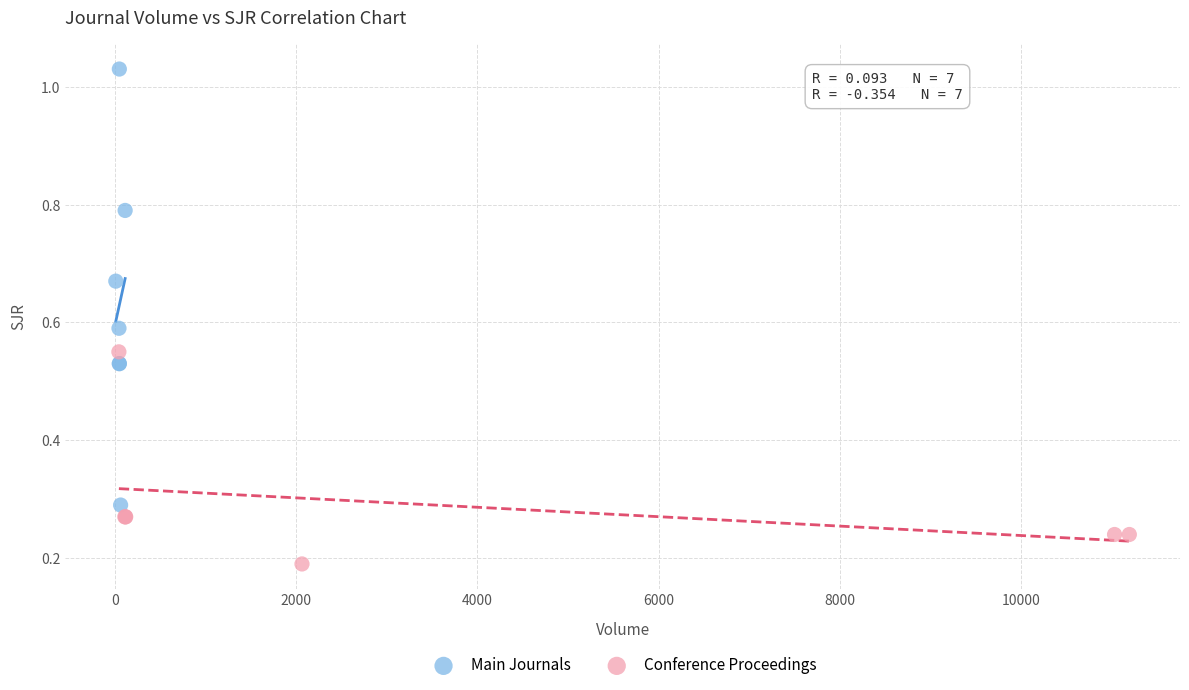

Which series reaches the maximum Y coordinate?

Main Journals